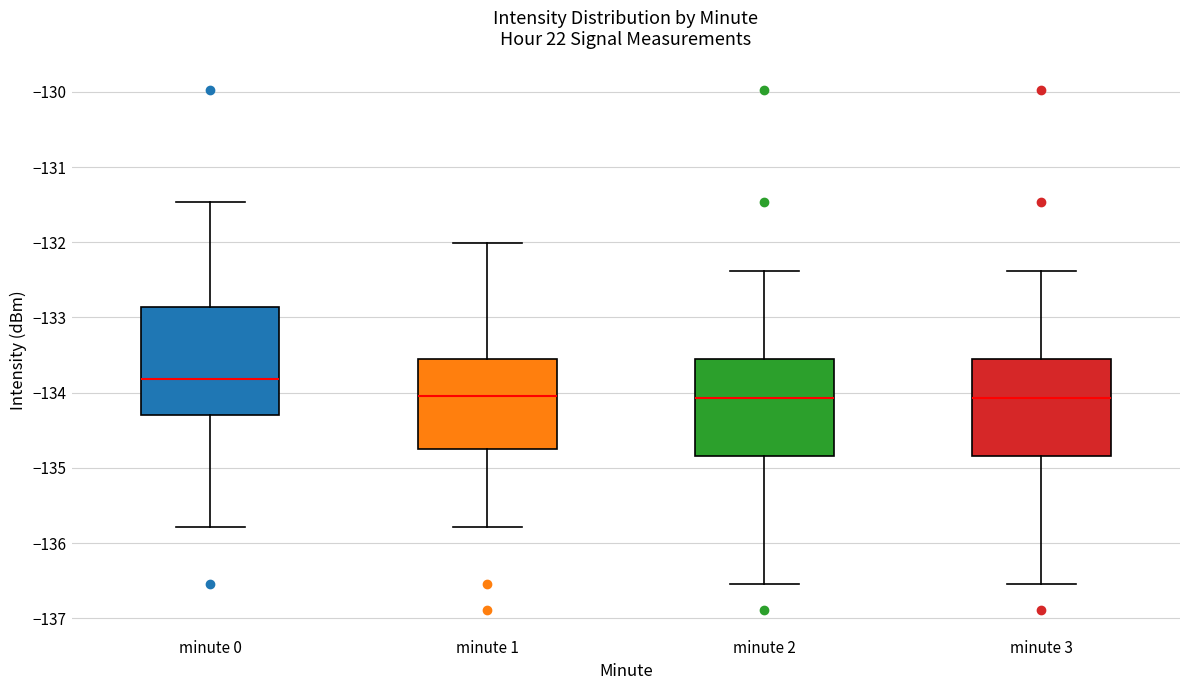

Reading left to right, transcribe this box plot: for each box, give where its median line is, the range the box spans, and where its two whiskers end, as read against the y-axis. The values are not printed on the chart, so give them approximately, as read against the axis.

minute 0: median -133.8, box -134.3 to -132.9, whiskers -135.8 to -131.5
minute 1: median -134.0, box -134.8 to -133.6, whiskers -135.8 to -132.0
minute 2: median -134.1, box -134.8 to -133.6, whiskers -136.6 to -132.4
minute 3: median -134.1, box -134.8 to -133.6, whiskers -136.6 to -132.4